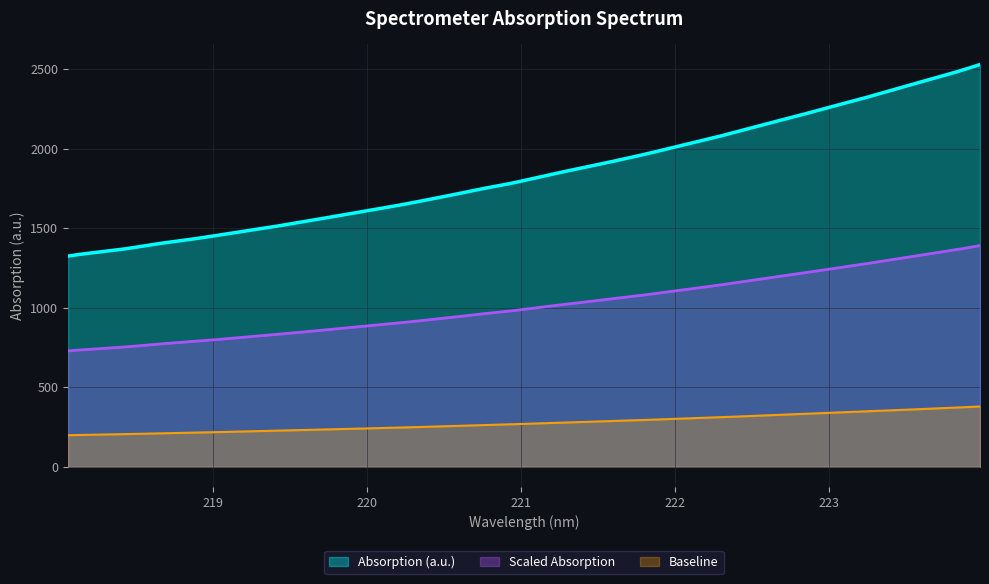

What is the greatest value displayed?

2529.1